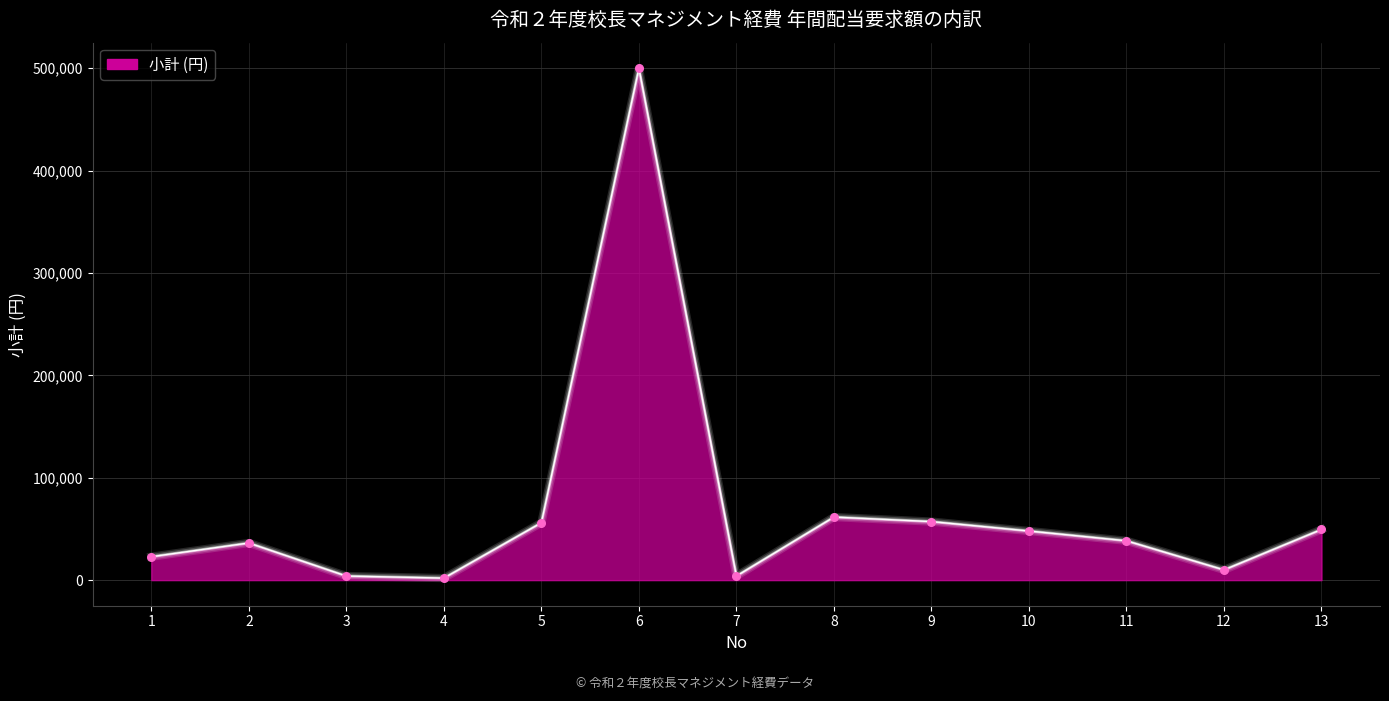

Between 10 and 2, which is larger?

10